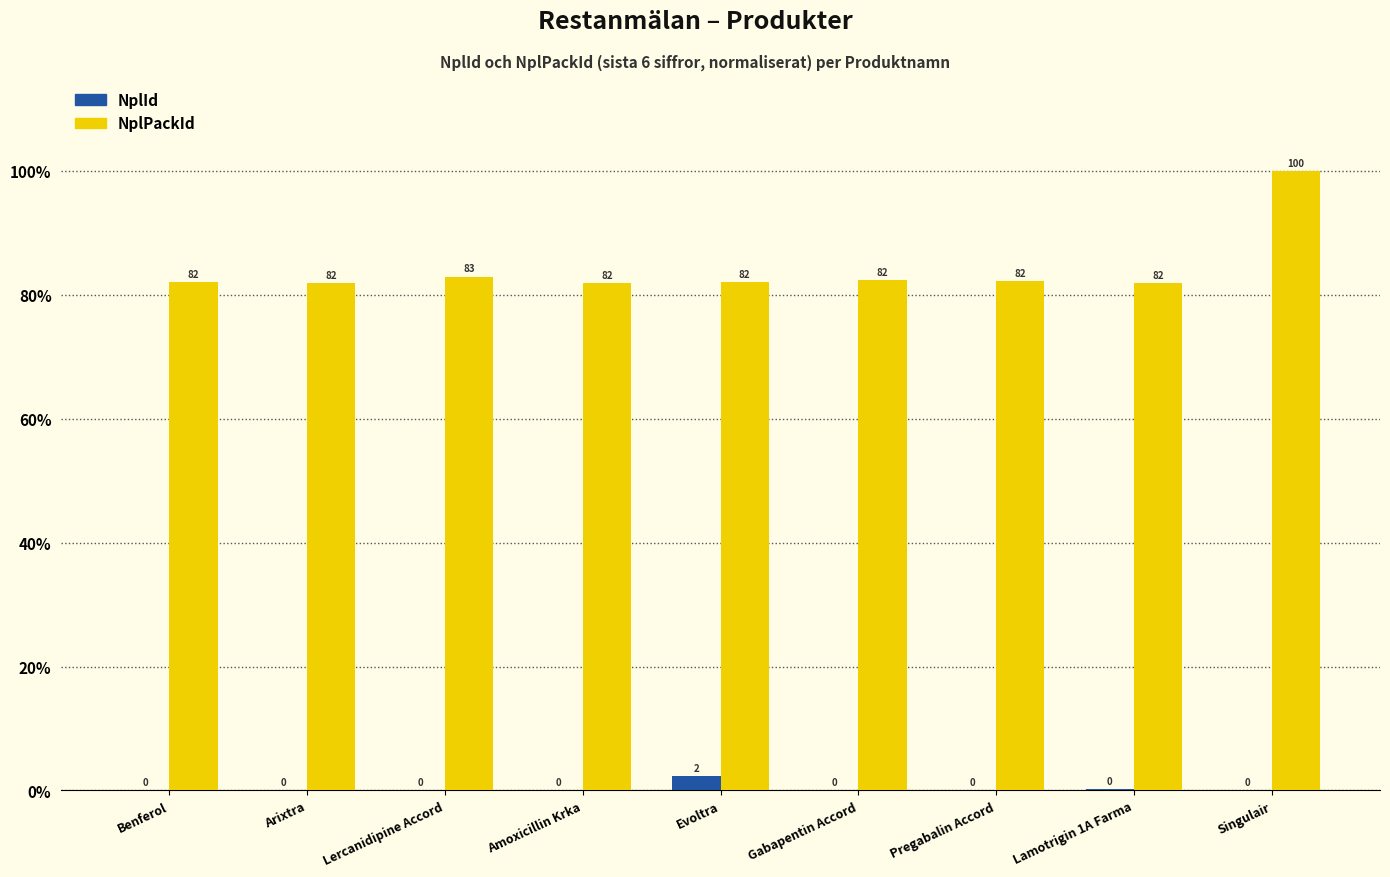

At which category does the chart reach its peak across all series?

Singulair